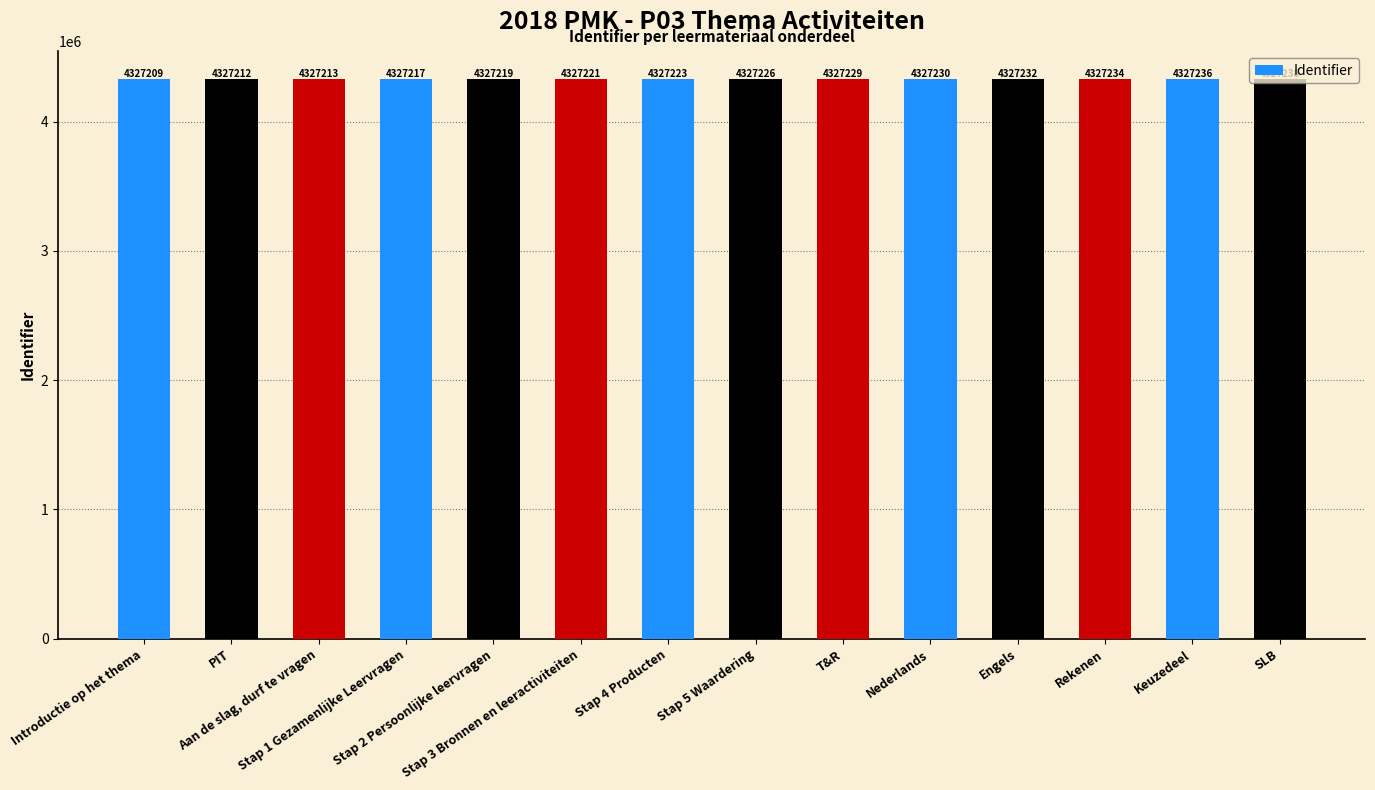

List the labels in order of value, largest first.

SLB, Keuzedeel, Rekenen, Engels, Nederlands, T&R, Stap 5 Waardering, Stap 4 Producten, Stap 3 Bronnen en leeractiviteiten, Stap 2 Persoonlijke leervragen, Stap 1 Gezamenlijke Leervragen, Aan de slag, durf te vragen, PIT, Introductie op het thema